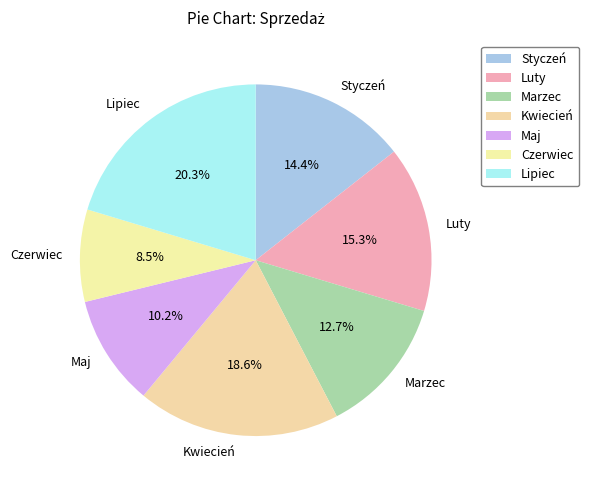

Combined, what portion of the pie is Maj and Styczeń?

24.6%